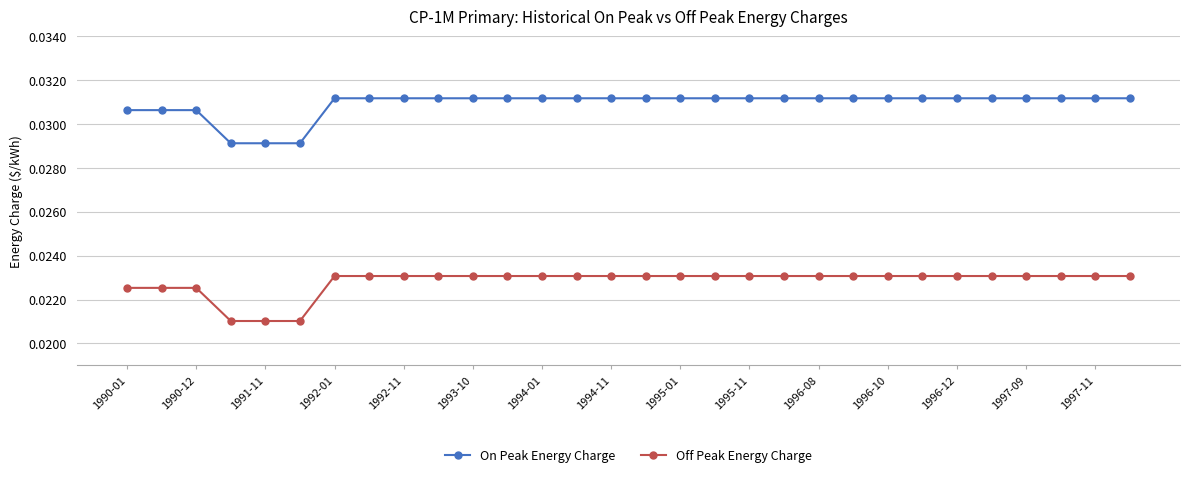

Which series has the largest total across all categories?

On Peak Energy Charge